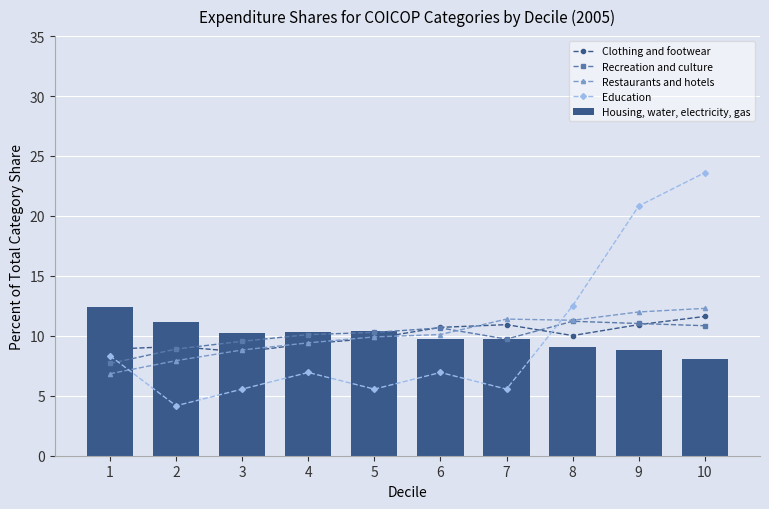

Which series has the largest total across all categories?

Clothing and footwear